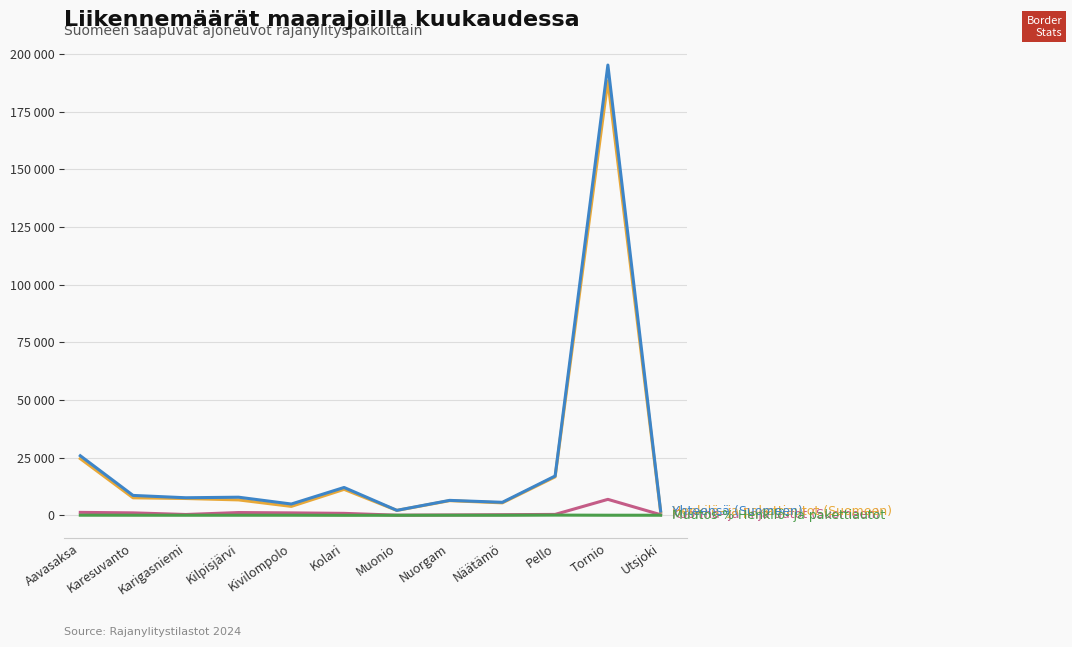

Does the chart have visible grid lines?

Yes